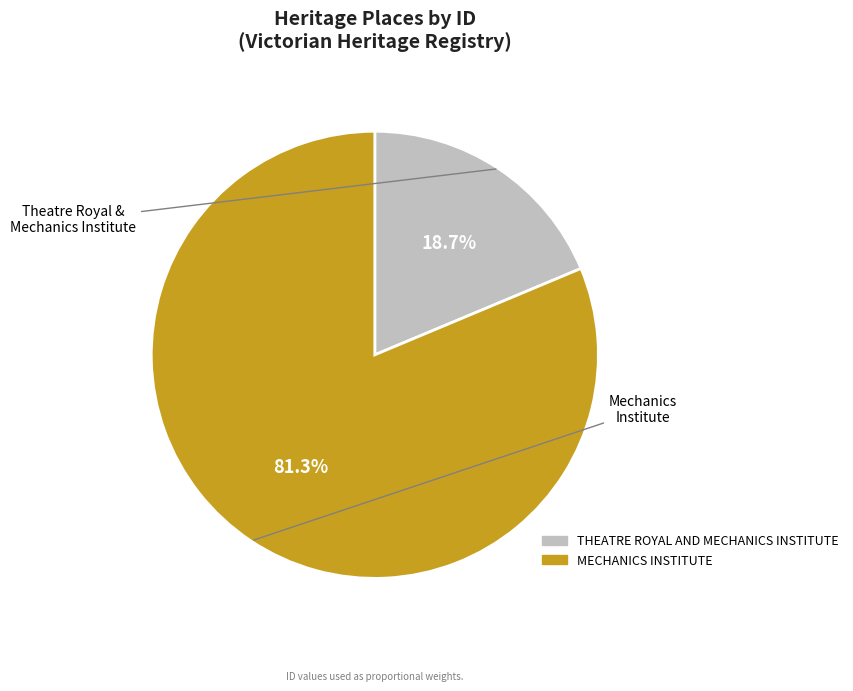

Which slice is the smallest?

THEATRE ROYAL AND MECHANICS INSTITUTE